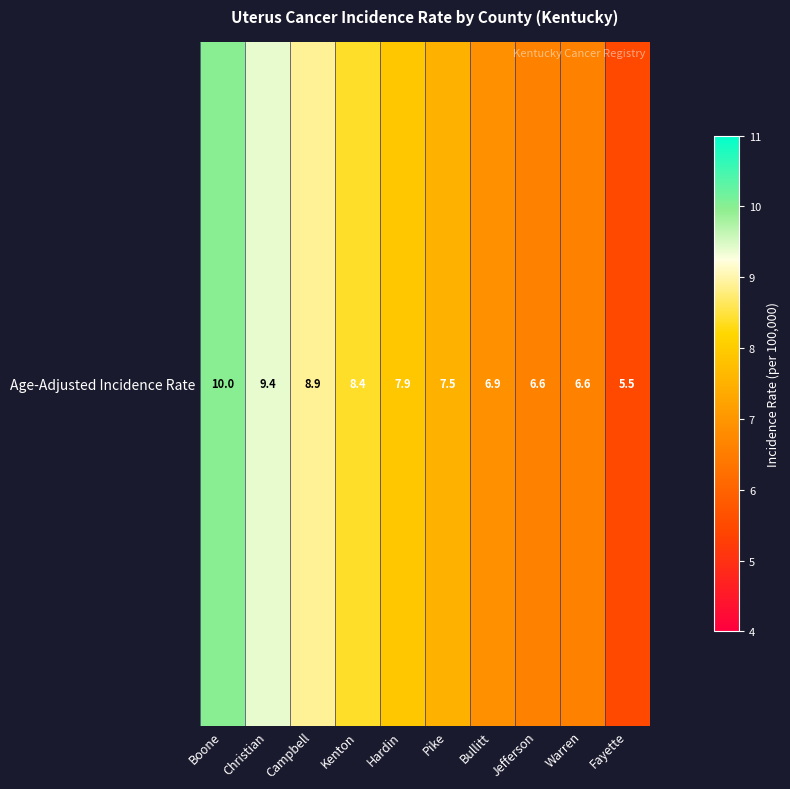

List the labels in order of value, largest first.

Boone, Christian, Campbell, Kenton, Hardin, Pike, Bullitt, Jefferson, Warren, Fayette